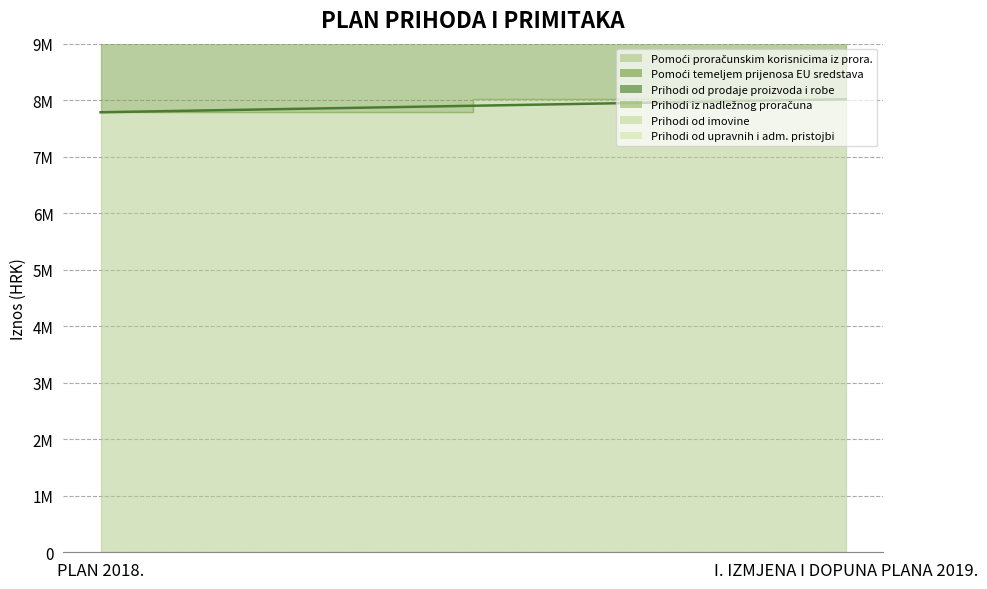

Rank the series by their maximum value, from highest to lowest.

Pomoći proračunskim korisnicima iz prora., Pomoći temeljem prijenosa EU sredstava, Prihodi iz nadležnog proračuna, Prihodi od prodaje proizvoda i robe, Prihodi od upravnih i adm. pristojbi, Prihodi od imovine